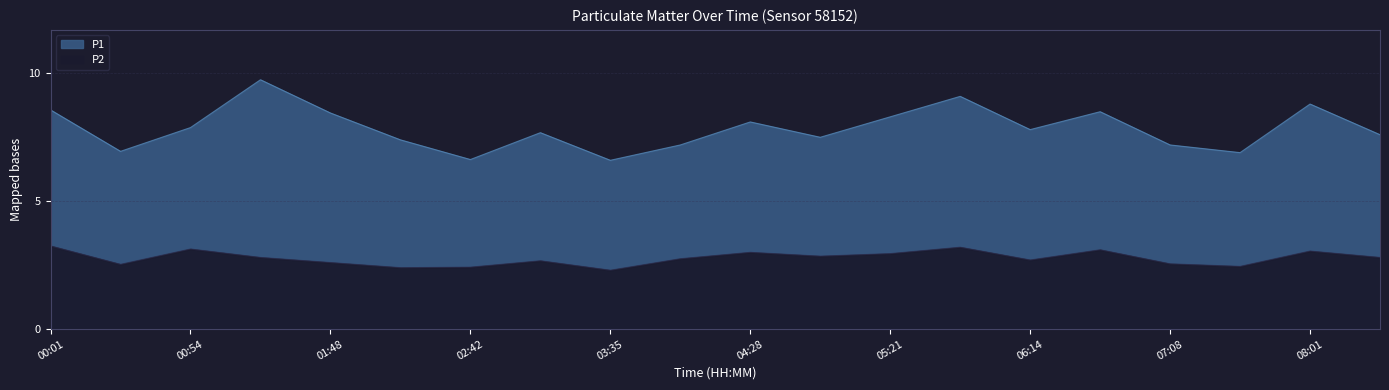

At which label does P2 reach its minimum?

03:35